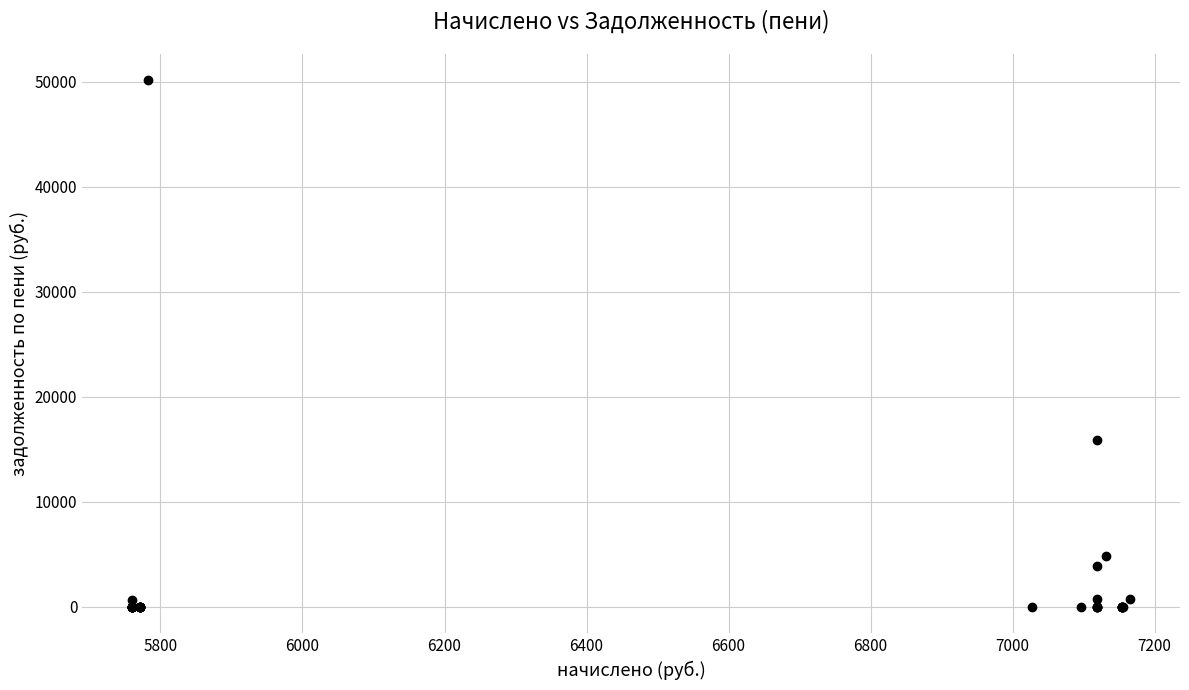

What Y value in the scatter plot is closest to 25080?

15872.2